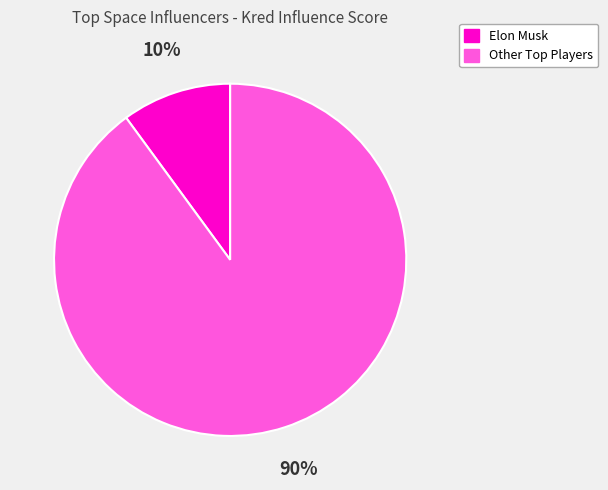

Is there a majority slice in this chart?

Yes